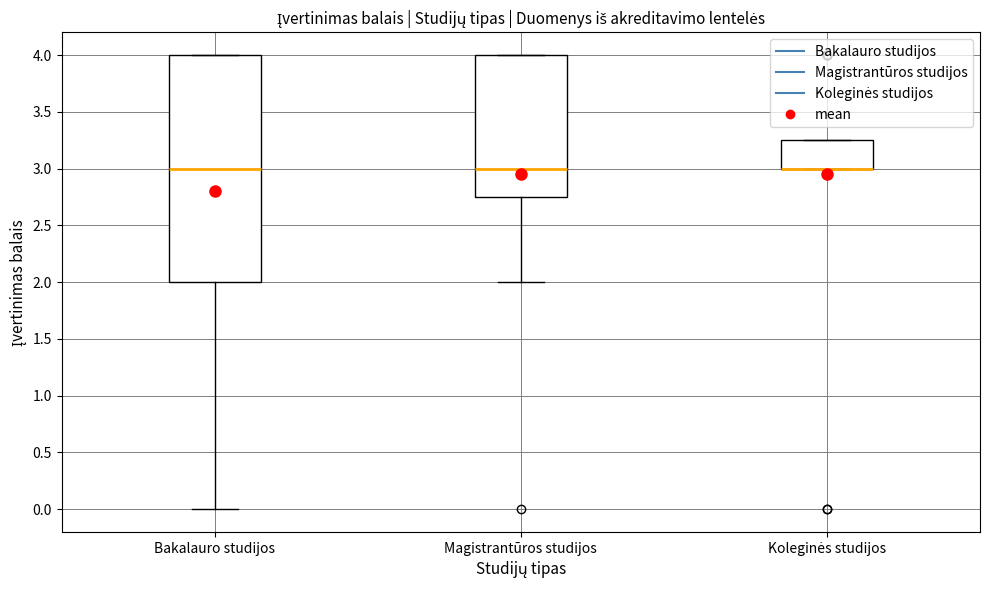

Comparing the boxes themselves (not the whiskers), which one is the tallest?

Bakalauro studijos